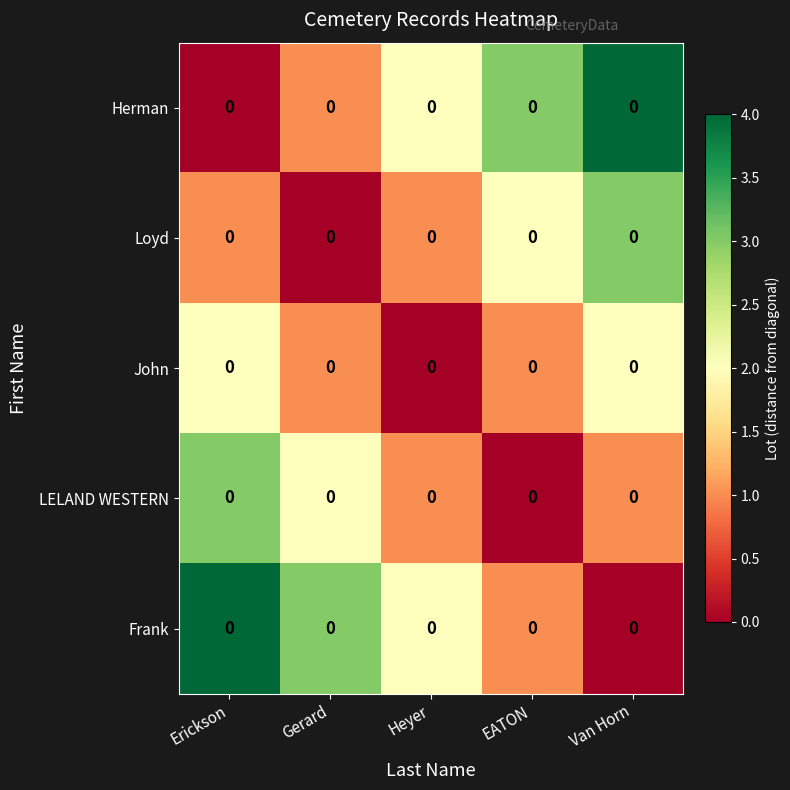

The LELAND WESTERN series shows 1 at Heyer. True or false?

True